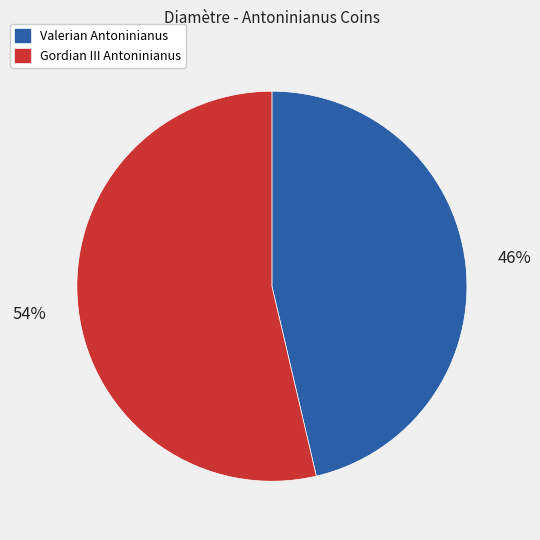

Count the number of slices in the pie.

2